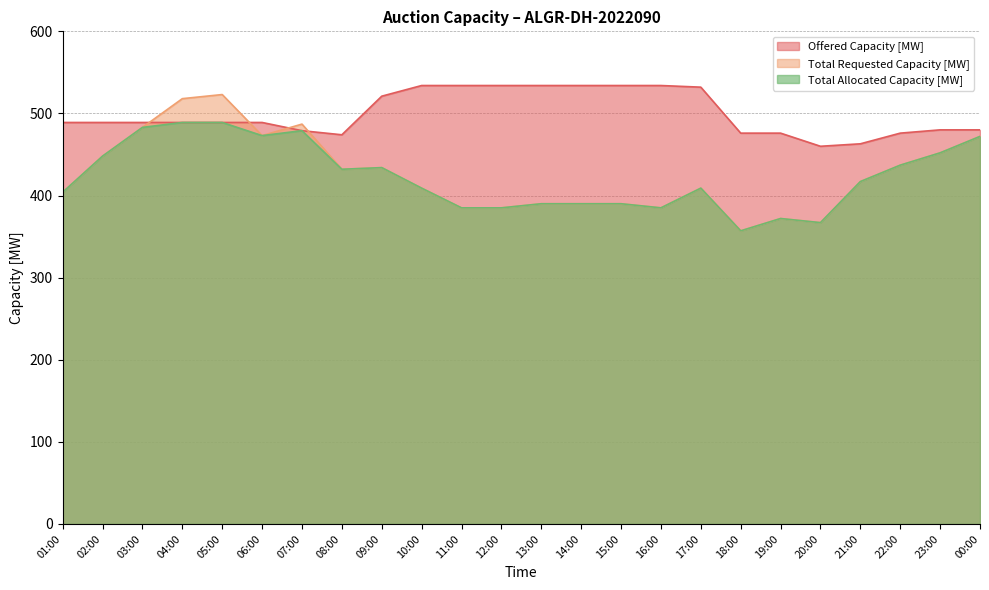

Which series changed the most between 01:00 and 20:00?

Total Requested Capacity [MW]